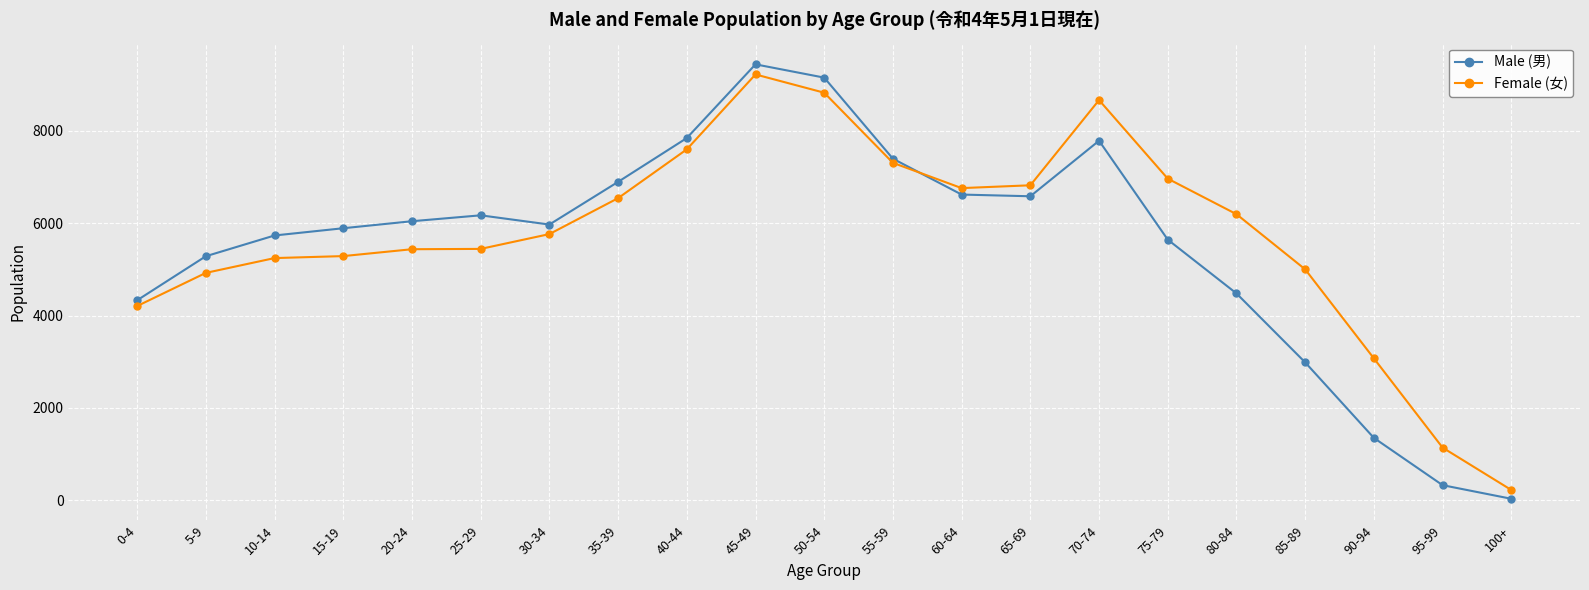

Where is the first local maximum for Male (男)?

25-29